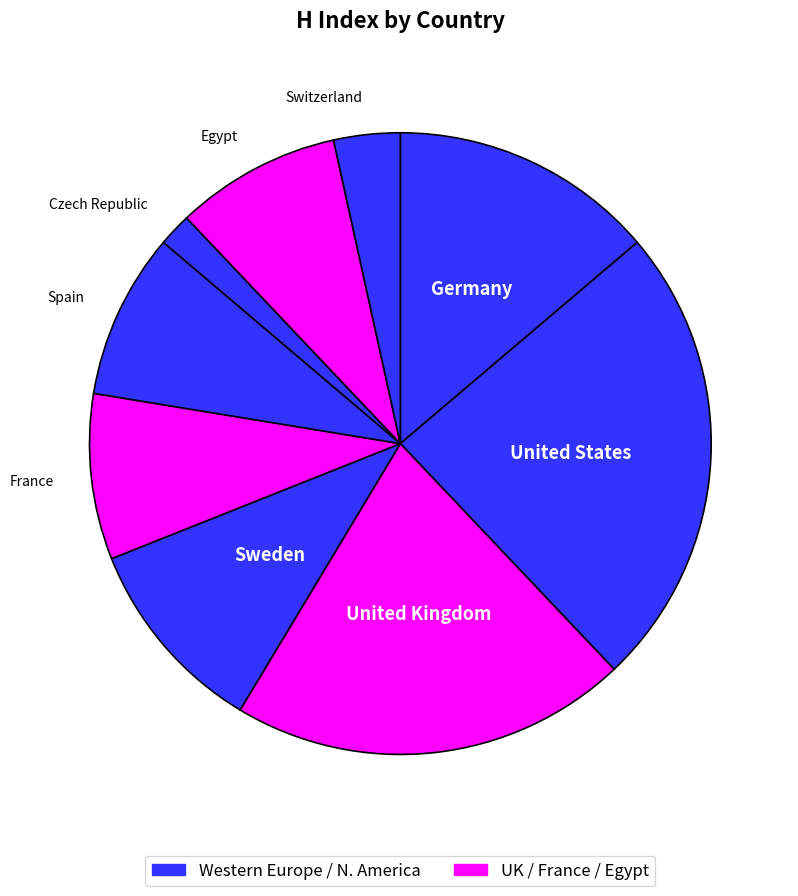

How many slices are in this pie chart?

9